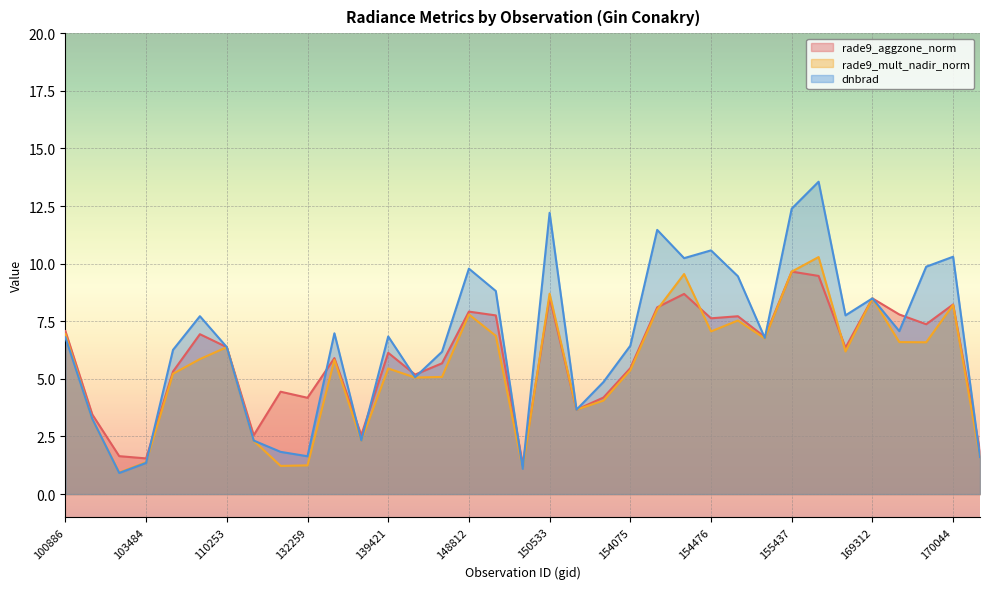

At which category does rade9_aggzone_norm reach its first local valley?

103484